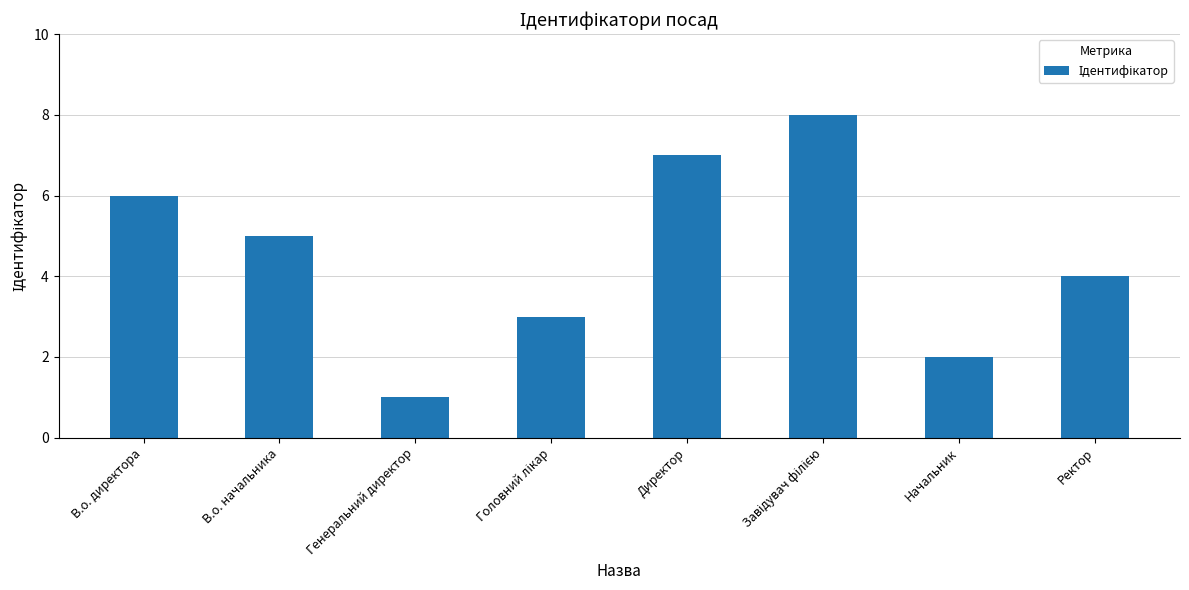

Count the values in the range 3 to 7.

5